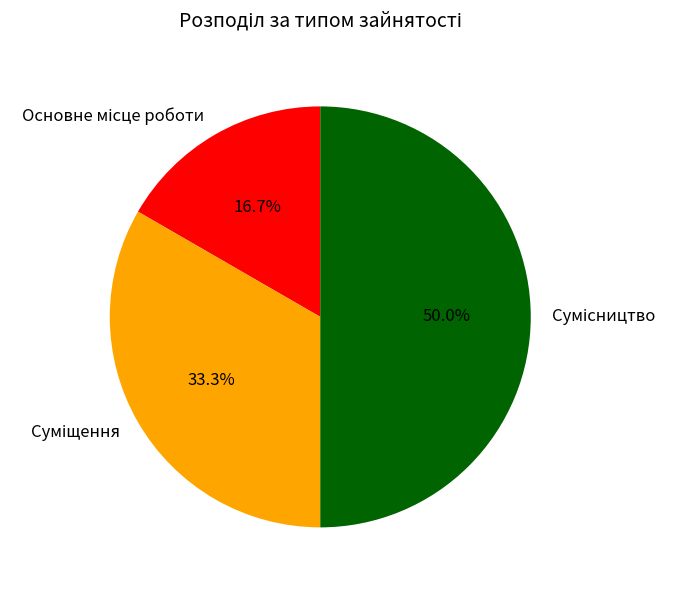

How many slices are in this pie chart?

3